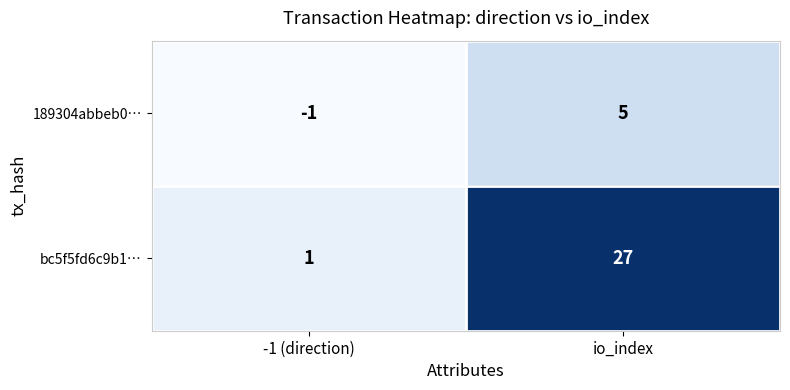

Reading right to left, what are all the values shown in this chart?

189304abbeb0…: 5	-1
bc5f5fd6c9b1…: 27	1